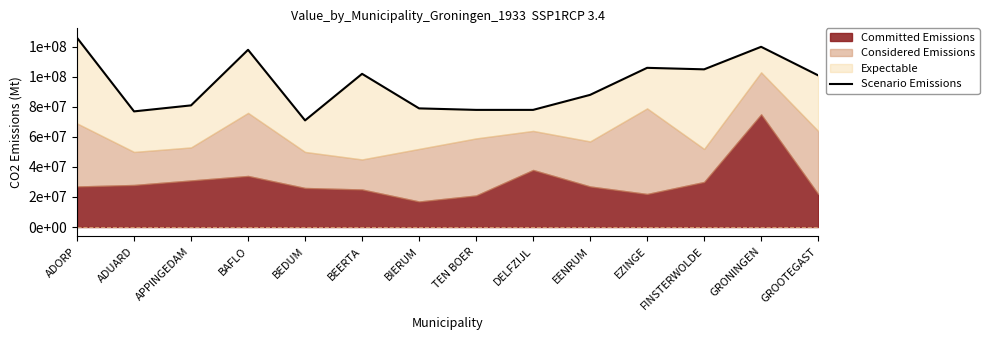

True or false: the data shows 71000000 at BEDUM.

True